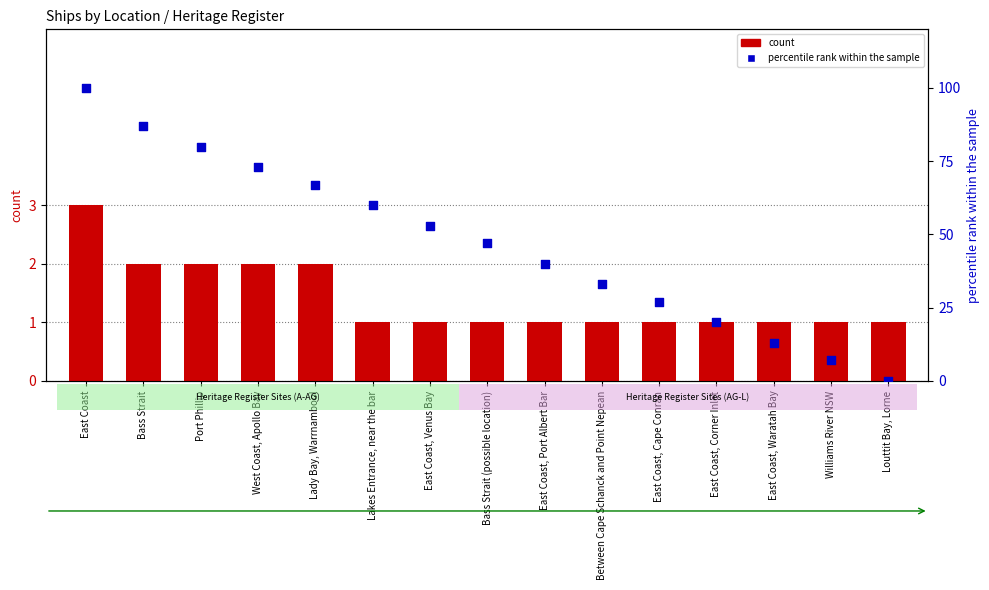

What are all the series names shown in the legend?

count, percentile rank within the sample